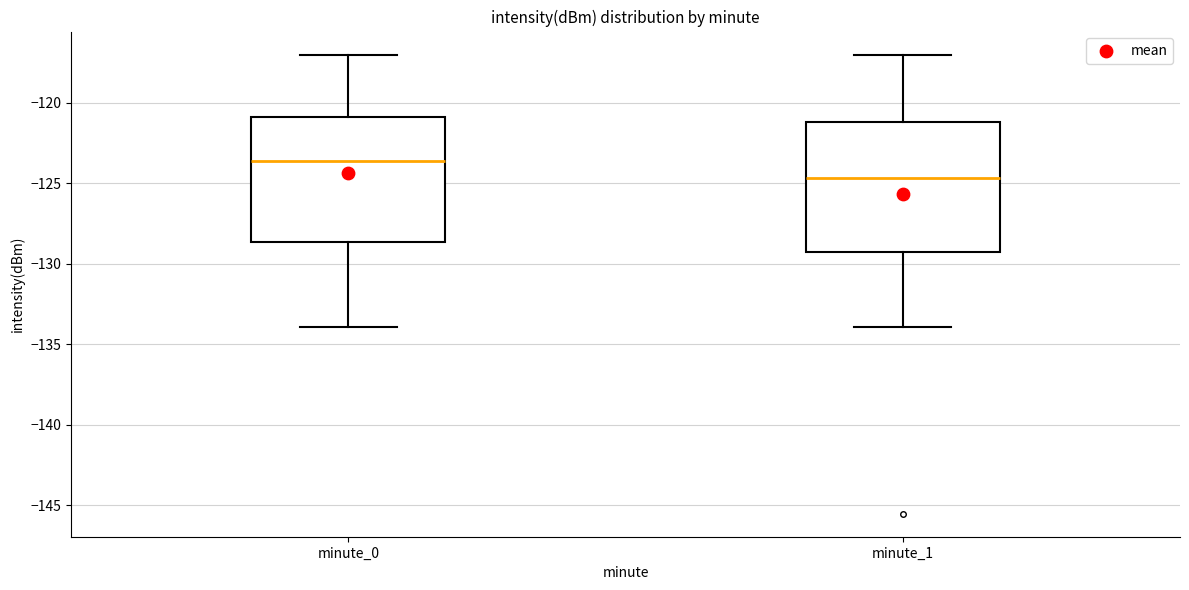

Reading left to right, transcribe this box plot: for each box, give where its median line is, the range the box spans, and where its two whiskers end, as read against the y-axis. The values are not printed on the chart, so give them approximately, as read against the axis.

minute_0: median -123.5, box -128.5 to -121.0, whiskers -134.0 to -117.0
minute_1: median -124.5, box -129.5 to -121.0, whiskers -134.0 to -117.0